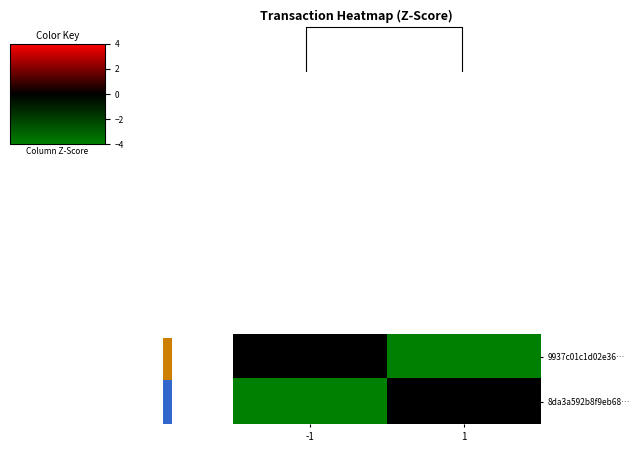

At how many categories does at least one series exceed -3?

2